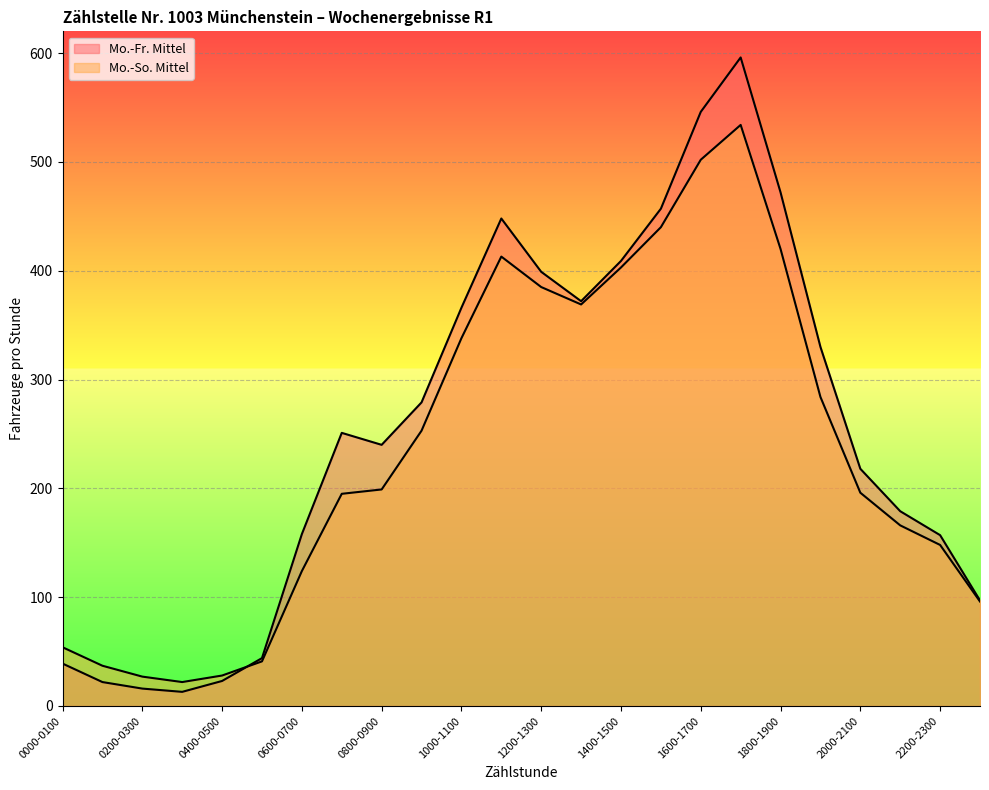

What is the spread (max minus min) of values at 0200-0300?

11